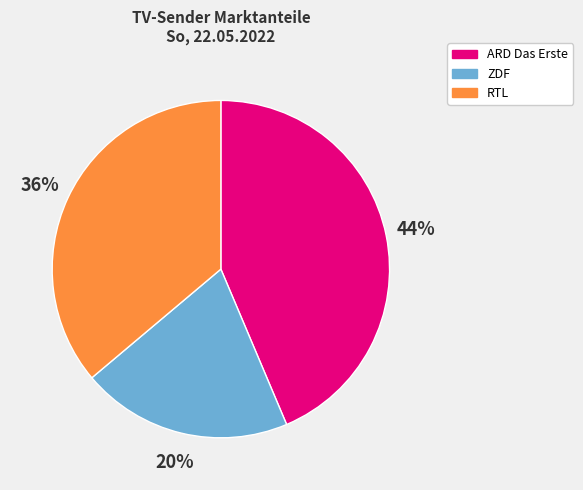

Is it true that RTL is 36% of the pie?

True